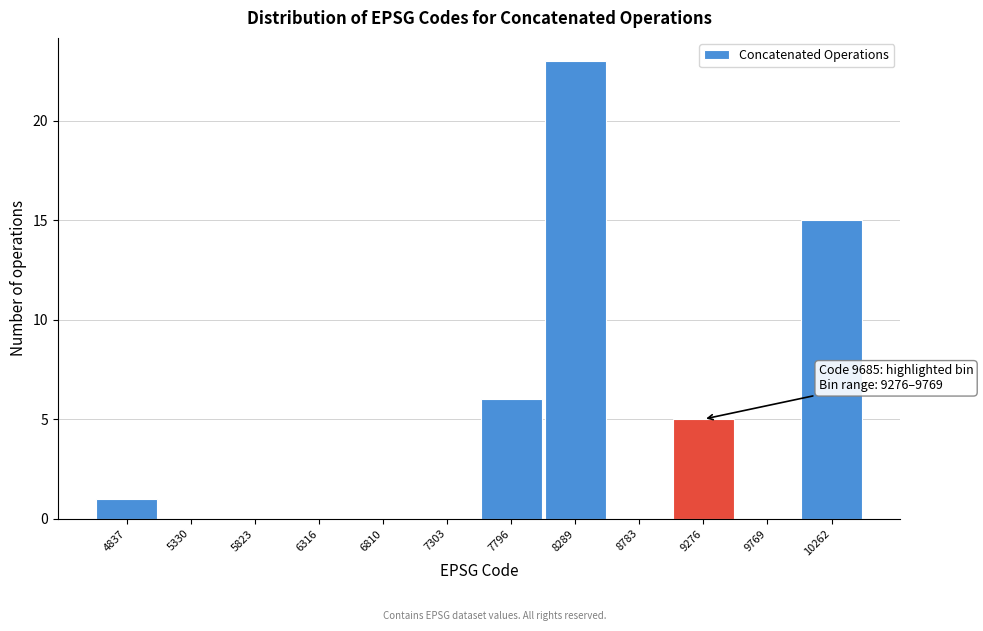

Reading right to left, list all the values displayed in this chart.

10262=15	9769=0	9276=5	8783=0	8289=23	7796=6	7303=0	6810=0	6316=0	5823=0	5330=0	4837=1